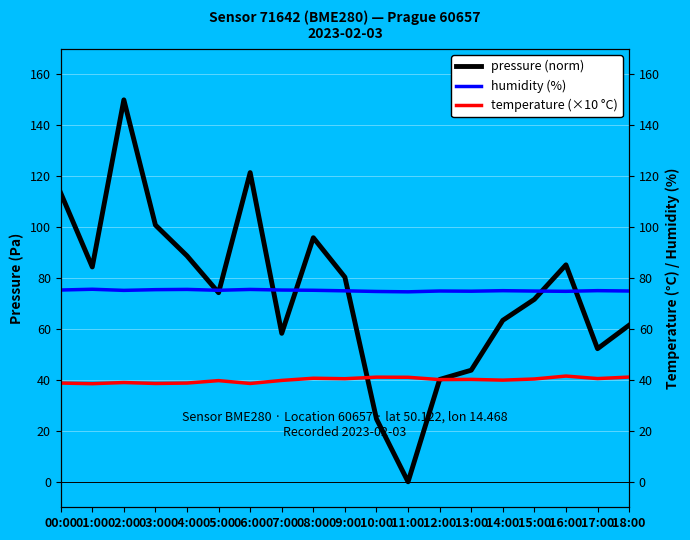

Which series changed the most between 05:00 and 18:00?

pressure